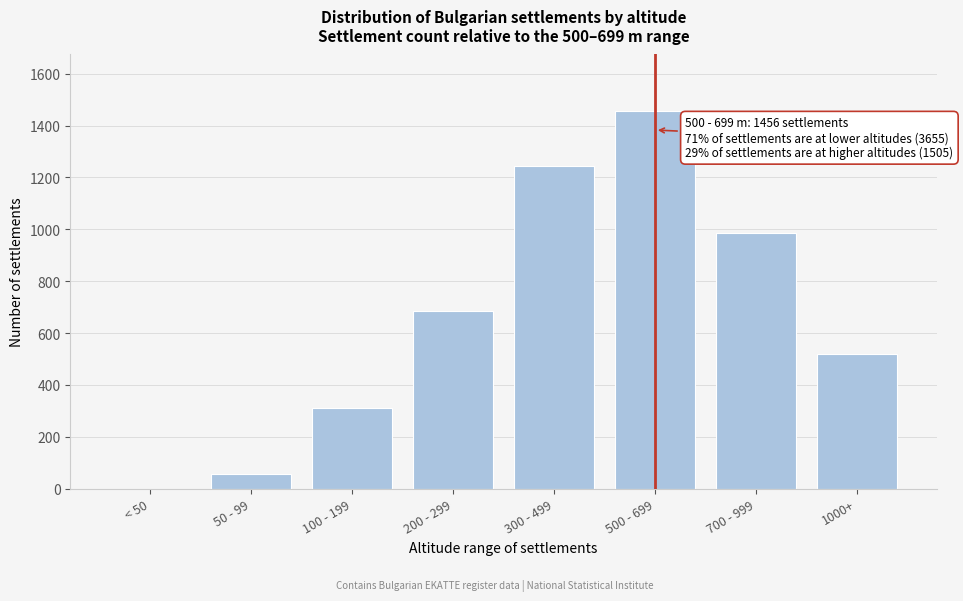

Reading left to right, extract all data points from this chart.

< 50=0	50 - 99=56	100 - 199=312	200 - 299=687	300 - 499=1243	500 - 699=1456	700 - 999=987	1000+=518